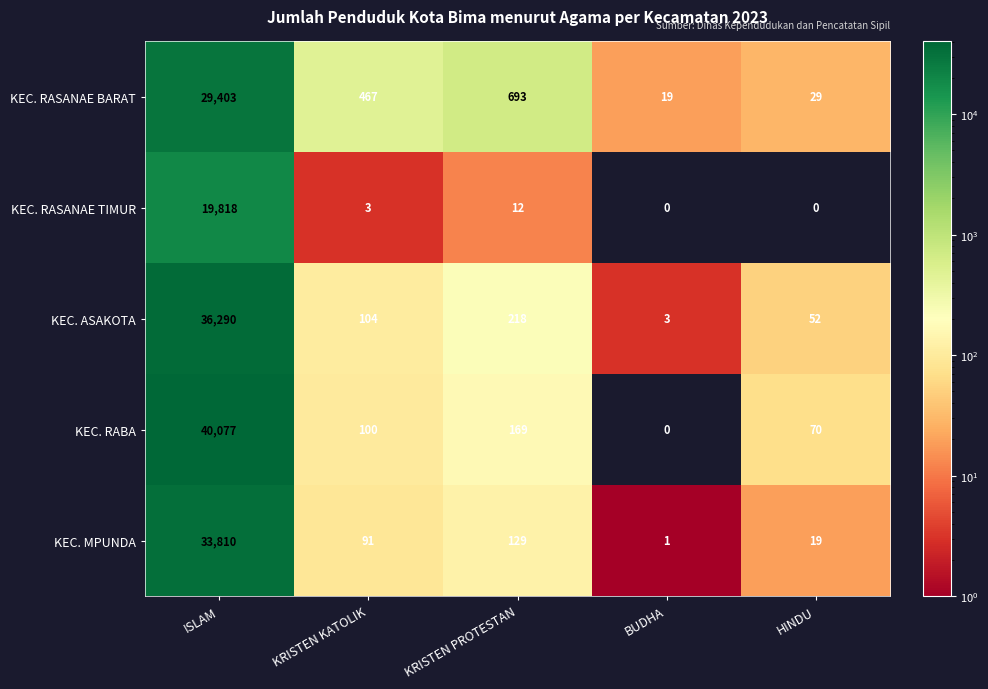

Reading right to left, extract all data points from this chart.

KEC. RASANAE BARAT: HINDU=29	BUDHA=19	KRISTEN PROTESTAN=693	KRISTEN KATOLIK=467	ISLAM=29403
KEC. RASANAE TIMUR: HINDU=0	BUDHA=0	KRISTEN PROTESTAN=12	KRISTEN KATOLIK=3	ISLAM=19818
KEC. ASAKOTA: HINDU=52	BUDHA=3	KRISTEN PROTESTAN=218	KRISTEN KATOLIK=104	ISLAM=36290
KEC. RABA: HINDU=70	BUDHA=0	KRISTEN PROTESTAN=169	KRISTEN KATOLIK=100	ISLAM=40077
KEC. MPUNDA: HINDU=19	BUDHA=1	KRISTEN PROTESTAN=129	KRISTEN KATOLIK=91	ISLAM=33810